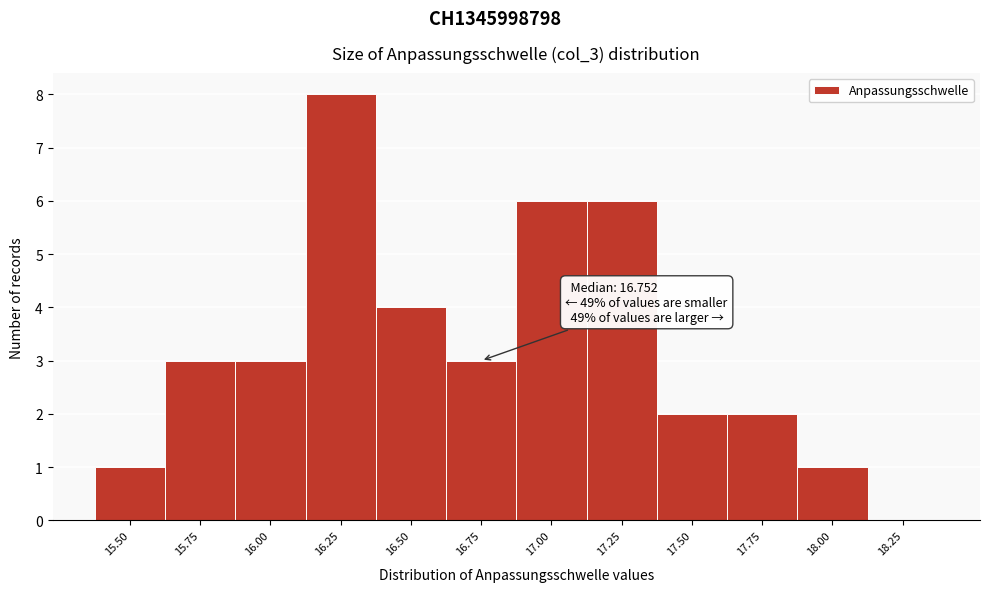

Reading right to left, what are all the values shown in this chart?

18.25=0	18.00=1	17.75=2	17.50=2	17.25=6	17.00=6	16.75=3	16.50=4	16.25=8	16.00=3	15.75=3	15.50=1